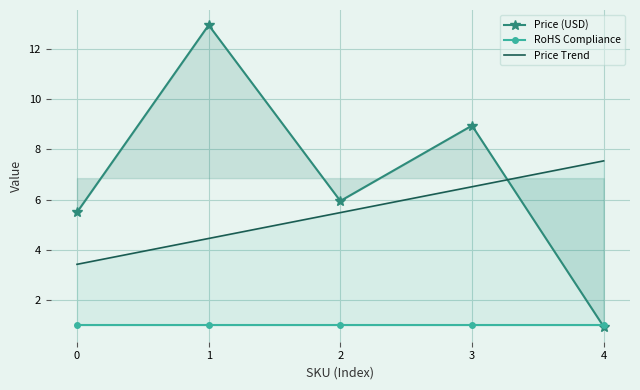

Between 1 and 3, which series saw the biggest shift?

Price (USD)